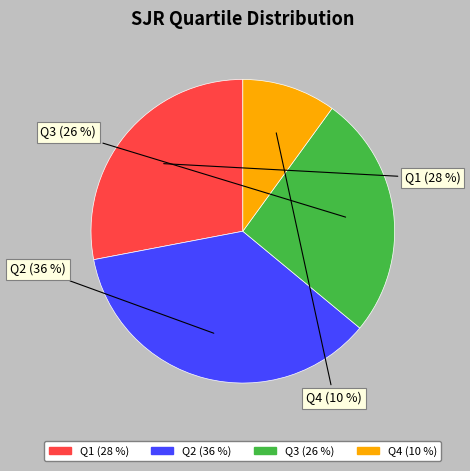

True or false: Q3 accounts for 26% of the total.

True